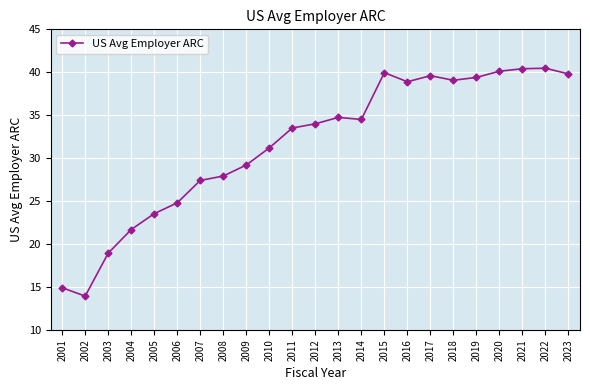

Between 2022 and 2003, which is larger?

2022